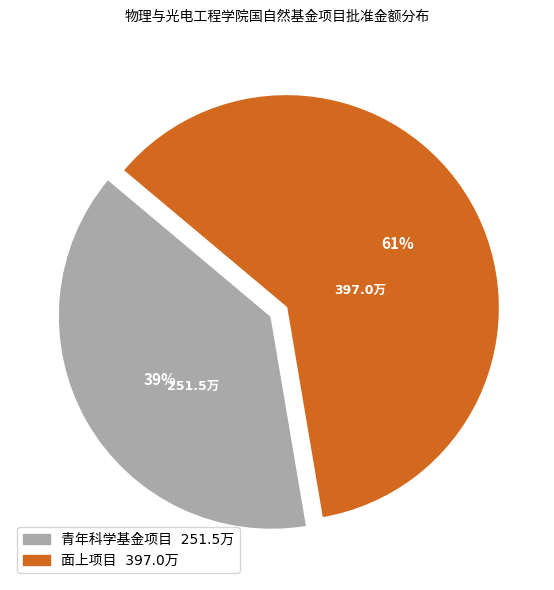

Does any single category account for the majority?

Yes